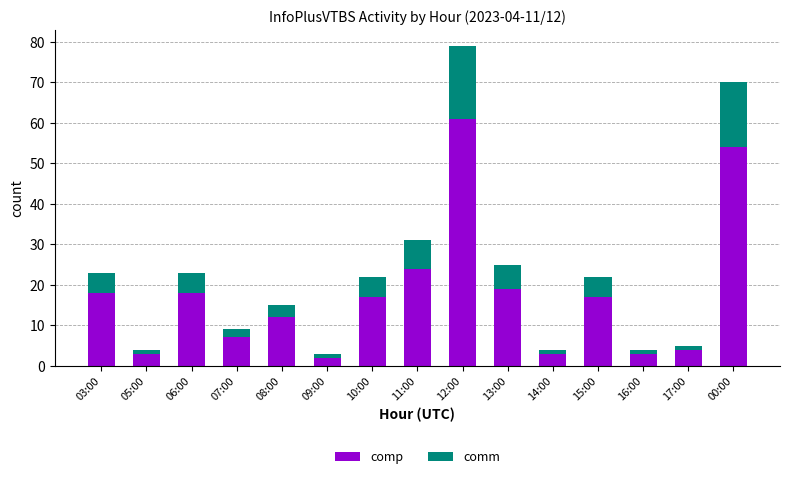

Which category has the highest value in the comp series?

12:00